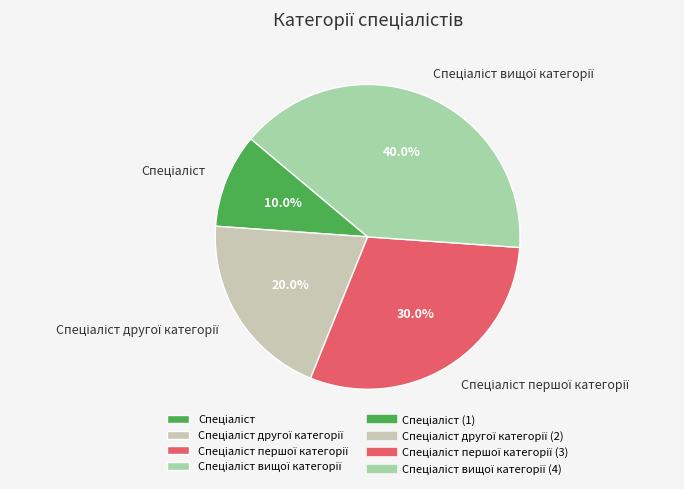

Is there any slice that represents more than half of the pie?

No